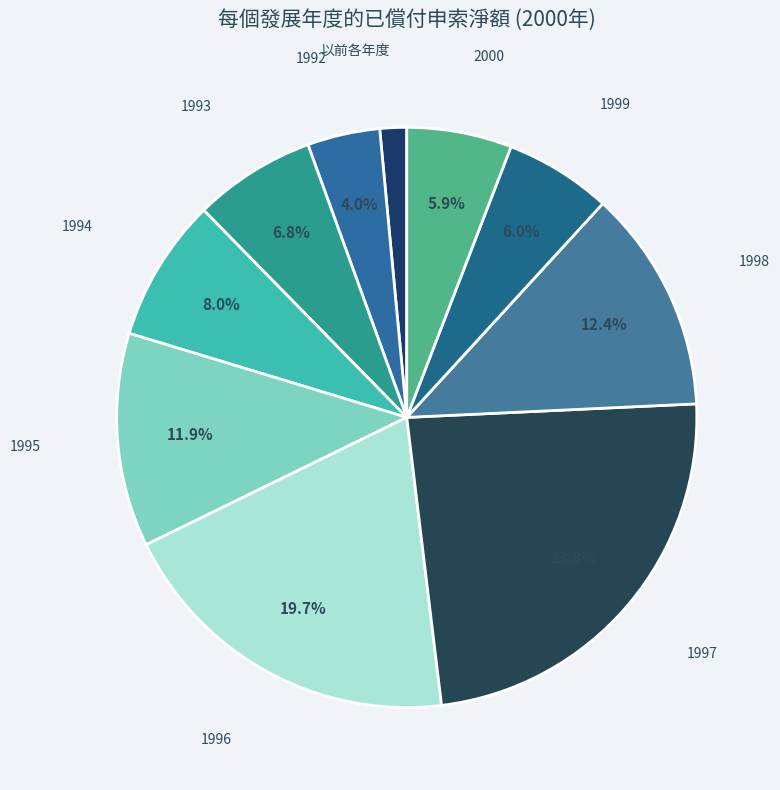

To the nearest percent, what percentage of the pie is 1993?

7%